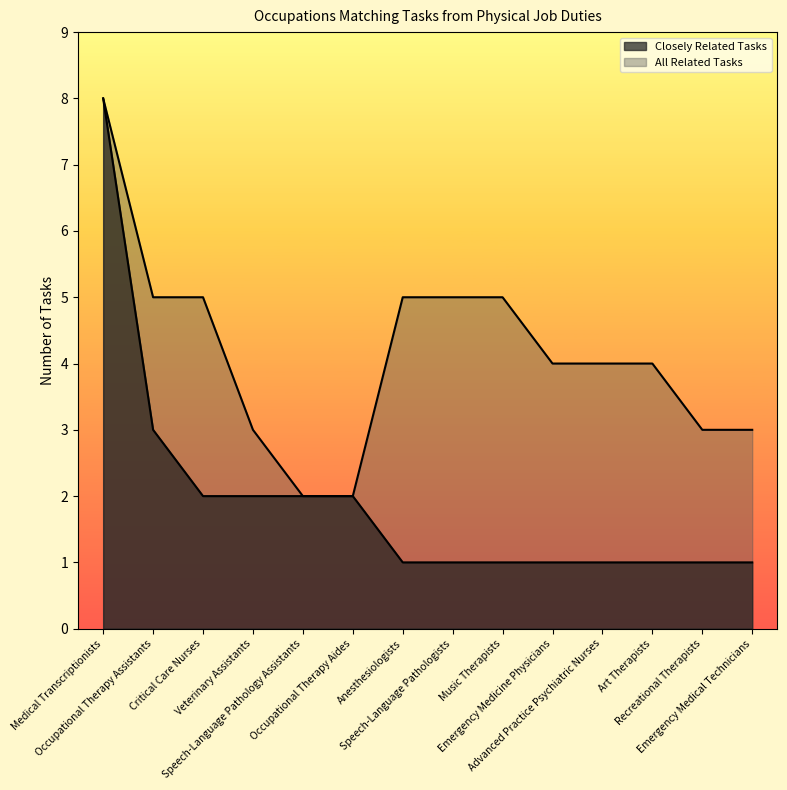

True or false: Closely Related Tasks has more than 0 interior local peaks.

False